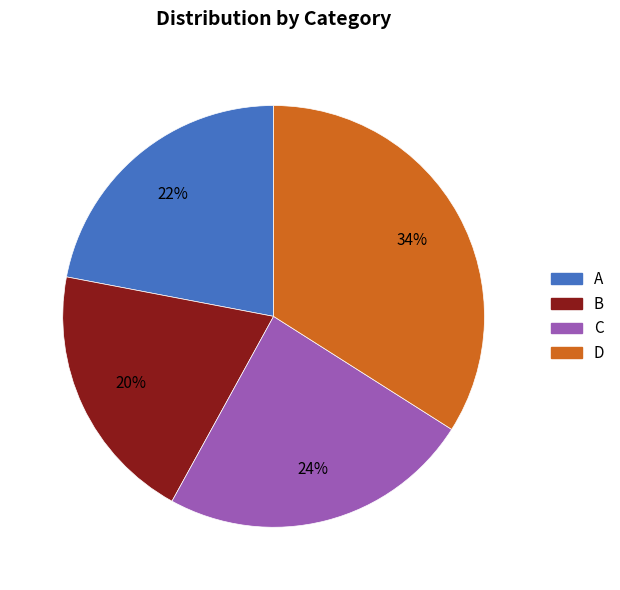

Is D the majority of the pie?

No